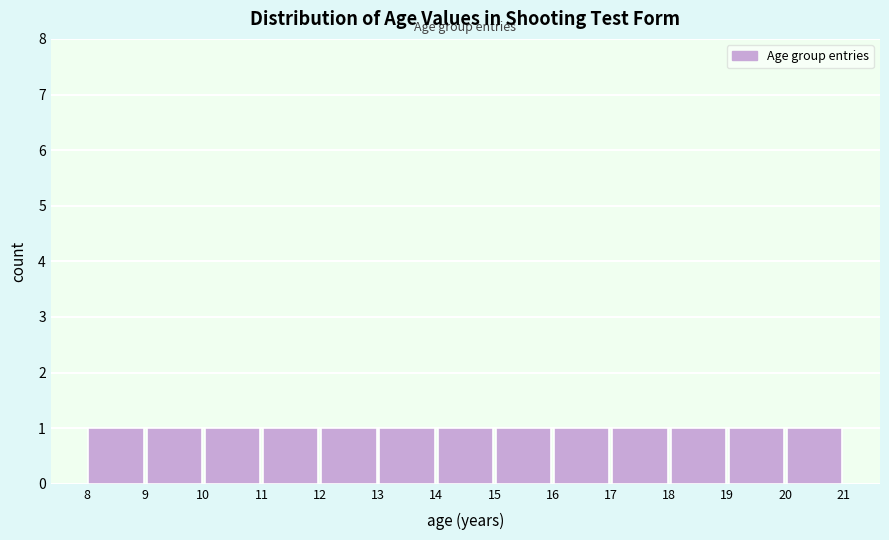

Reading left to right, list every bar in this chart as the range it spans on the x-axis followed by its height. The values are not printed on the chart, so give them approximately, as read against the axis.

8 to 9: 1
9 to 10: 1
10 to 11: 1
11 to 12: 1
12 to 13: 1
13 to 14: 1
14 to 15: 1
15 to 16: 1
16 to 17: 1
17 to 18: 1
18 to 19: 1
19 to 20: 1
20 to 21: 1